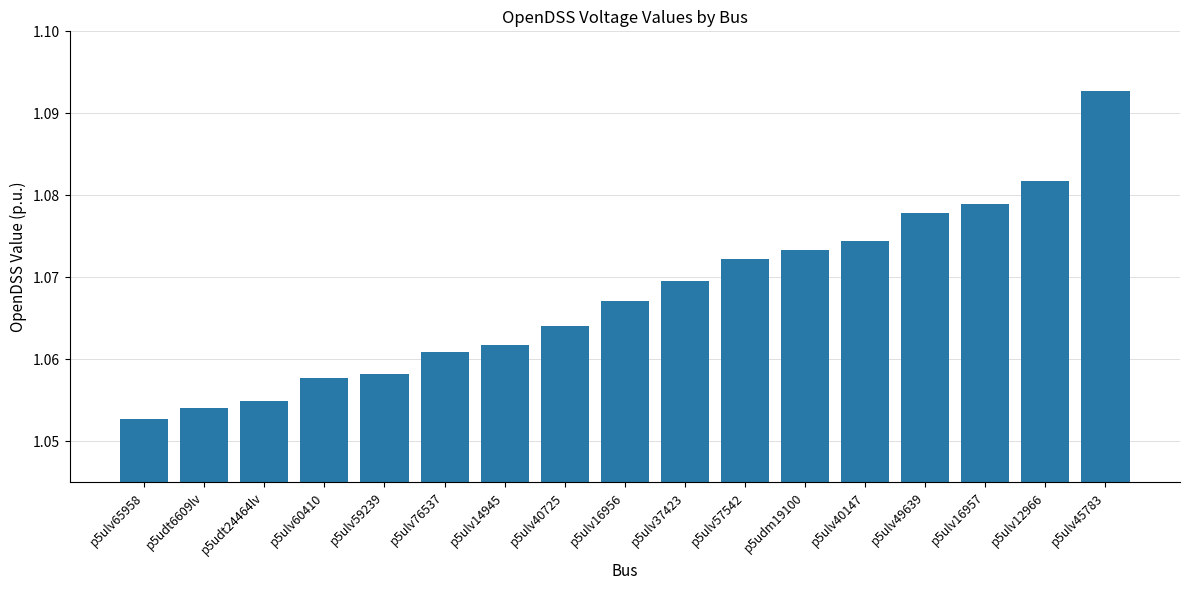

List the labels in order of value, smallest first.

p5ulv65958, p5udt6609lv, p5udt24464lv, p5ulv60410, p5ulv59239, p5ulv76537, p5ulv14945, p5ulv40725, p5ulv16956, p5ulv37423, p5ulv57542, p5udm19100, p5ulv40147, p5ulv49639, p5ulv16957, p5ulv12966, p5ulv45783